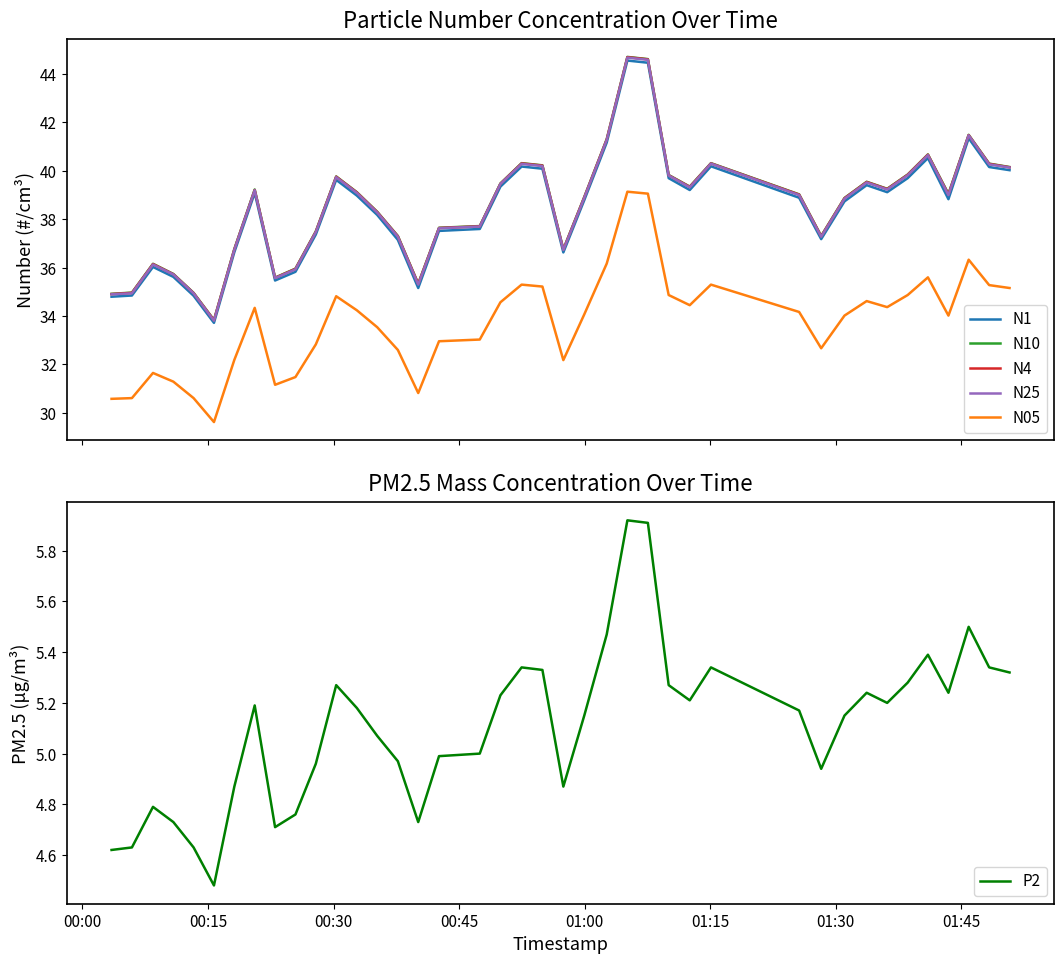

What is the highest value of the N05 series?

39.1